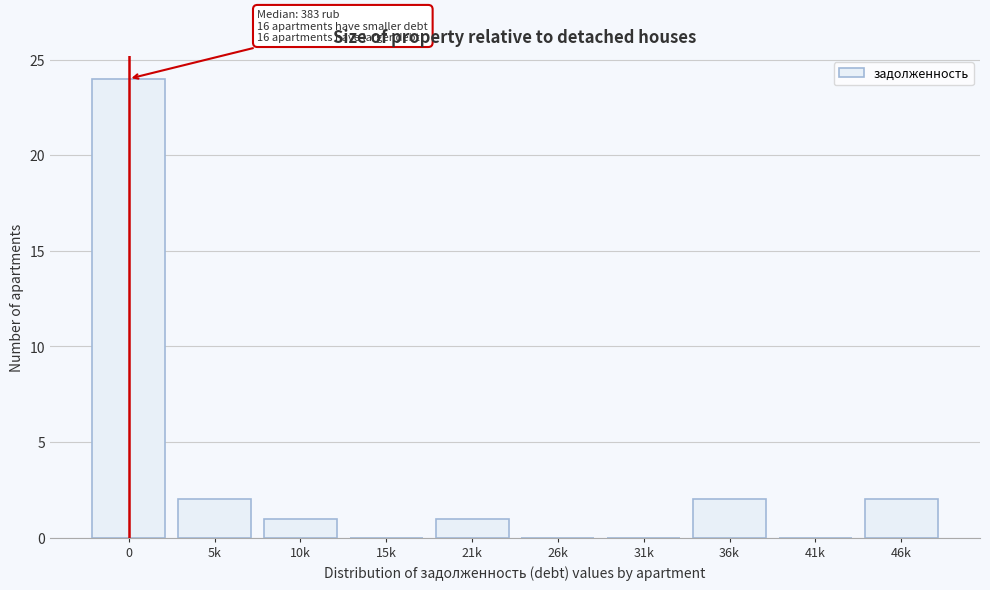

Reading right to left, transcribe all the data shown in this chart.

46k=2	41k=0	36k=2	31k=0	26k=0	21k=1	15k=0	10k=1	5k=2	0=24